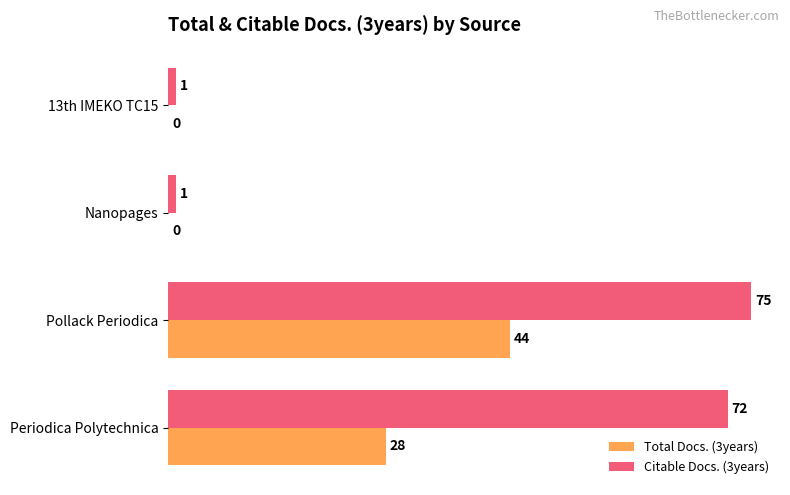

Is the value of Total Docs. (3years) at Pollack Periodica greater than the value of Citable Docs. (3years) at Pollack Periodica?

No